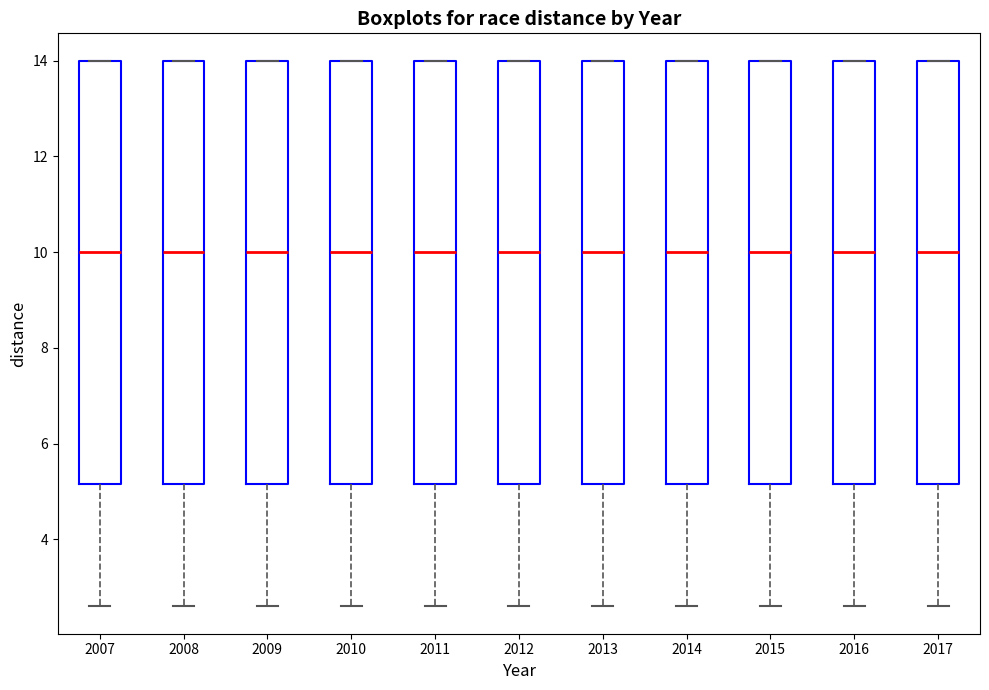

Reading left to right, transcribe this box plot: for each box, give where its median line is, the range the box spans, and where its two whiskers end, as read against the y-axis. The values are not printed on the chart, so give them approximately, as read against the axis.

2007: median 10.0, box 5.2 to 14.0, whiskers 2.6 to 14.0
2008: median 10.0, box 5.2 to 14.0, whiskers 2.6 to 14.0
2009: median 10.0, box 5.2 to 14.0, whiskers 2.6 to 14.0
2010: median 10.0, box 5.2 to 14.0, whiskers 2.6 to 14.0
2011: median 10.0, box 5.2 to 14.0, whiskers 2.6 to 14.0
2012: median 10.0, box 5.2 to 14.0, whiskers 2.6 to 14.0
2013: median 10.0, box 5.2 to 14.0, whiskers 2.6 to 14.0
2014: median 10.0, box 5.2 to 14.0, whiskers 2.6 to 14.0
2015: median 10.0, box 5.2 to 14.0, whiskers 2.6 to 14.0
2016: median 10.0, box 5.2 to 14.0, whiskers 2.6 to 14.0
2017: median 10.0, box 5.2 to 14.0, whiskers 2.6 to 14.0